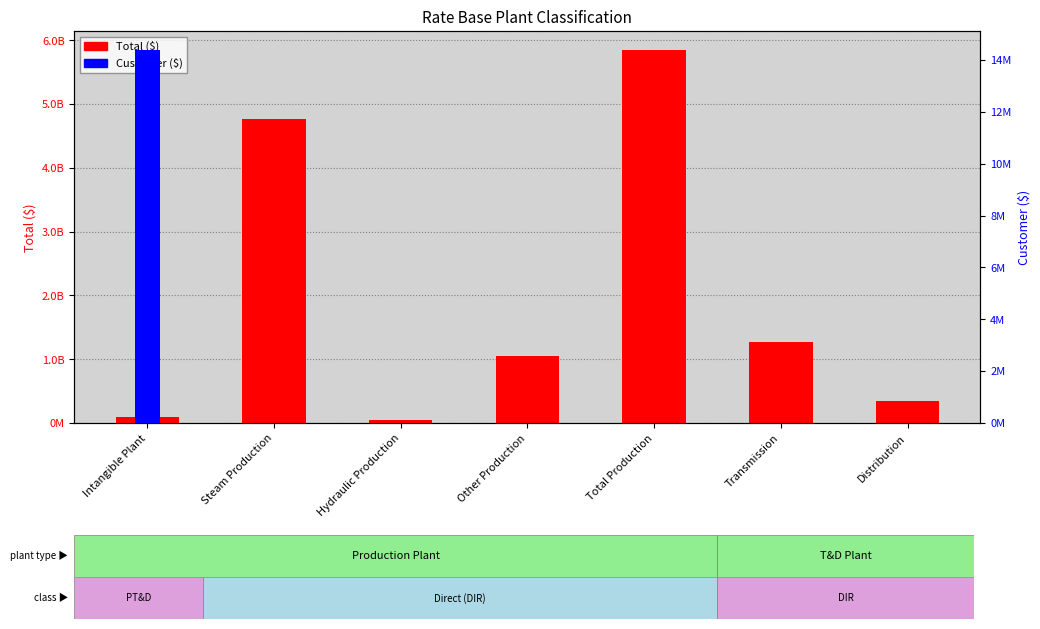

At Total Production, list the series in order from largest to smallest.

Total ($), Customer ($)